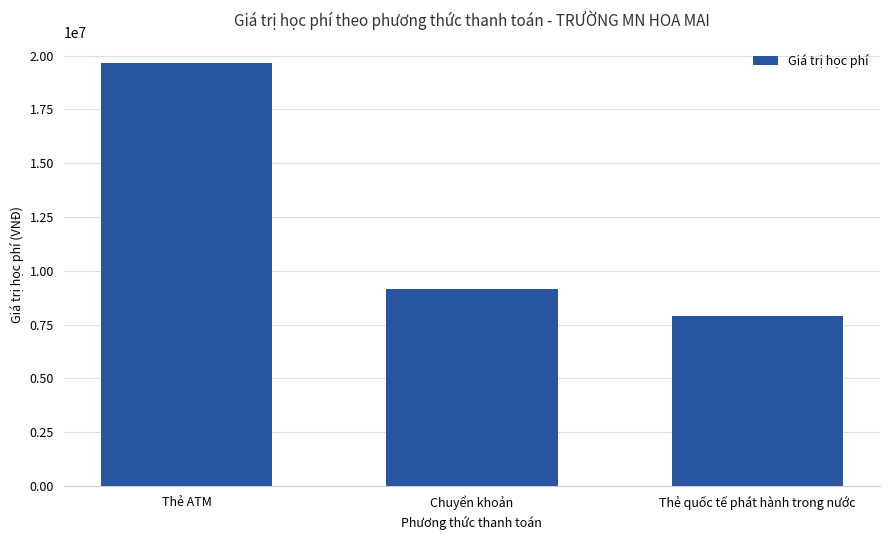

What is the difference between the second highest and minimum values?

1234000